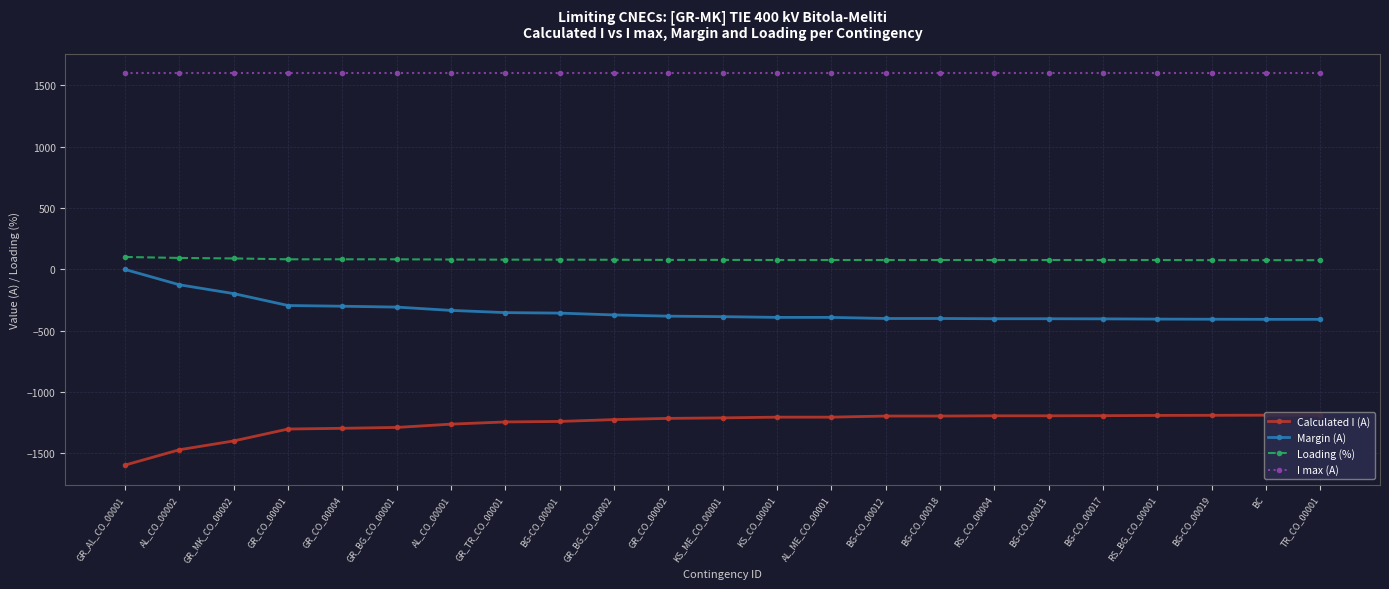

How many categories are shown in the chart?

23